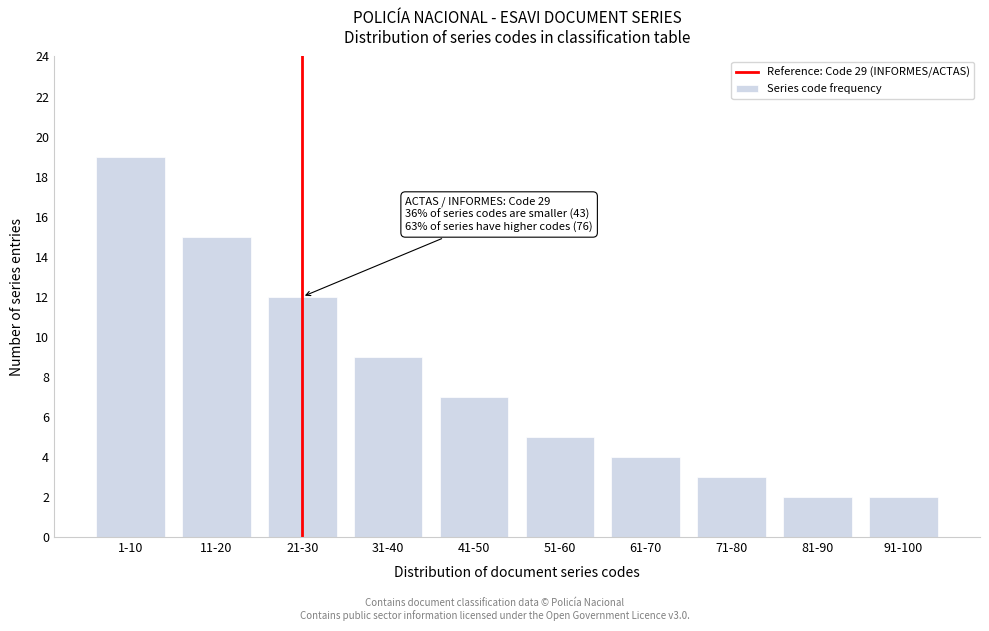

Reading left to right, list all the values displayed in this chart.

19	15	12	9	7	5	4	3	2	2